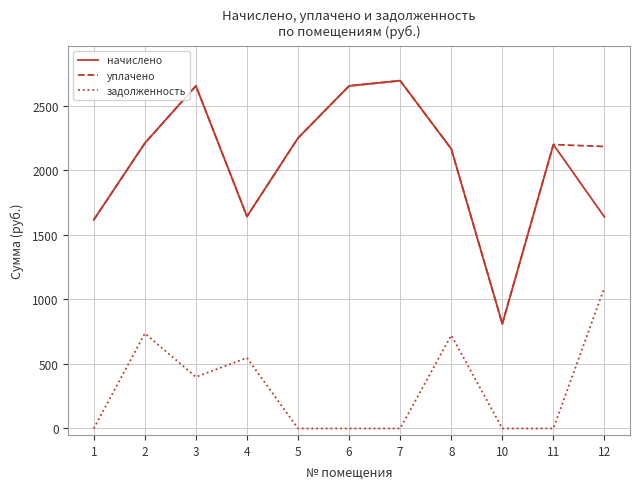

What is the greatest value displayed?

2694.5